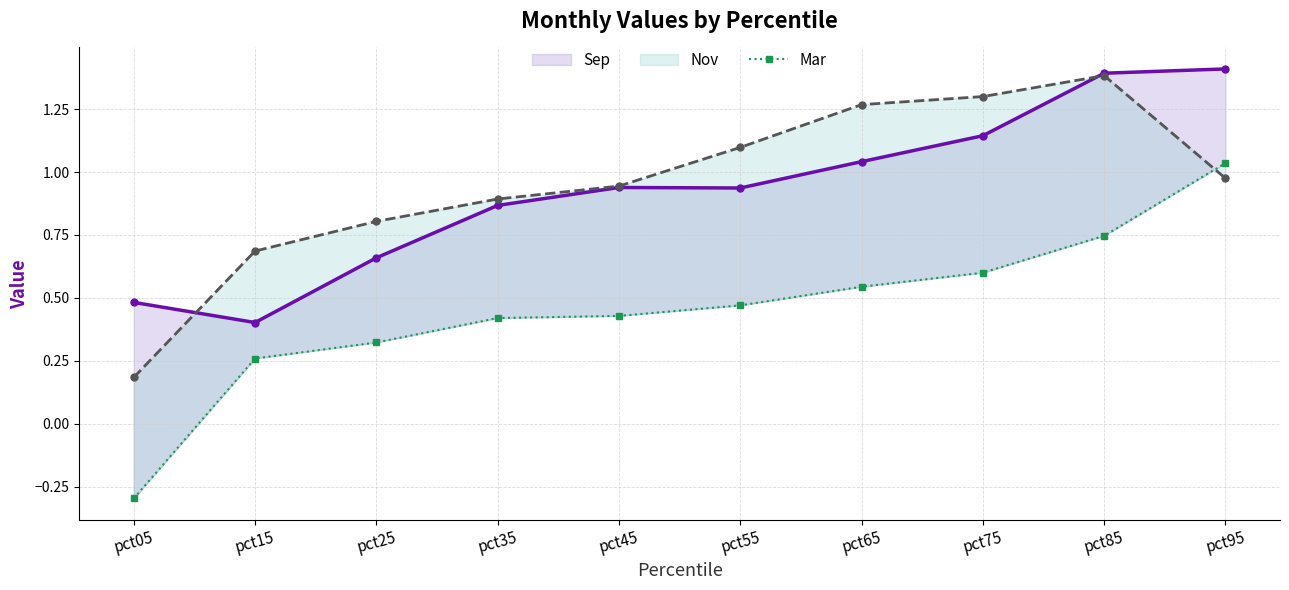

True or false: Nov has a value of 0.9 at pct35.

True